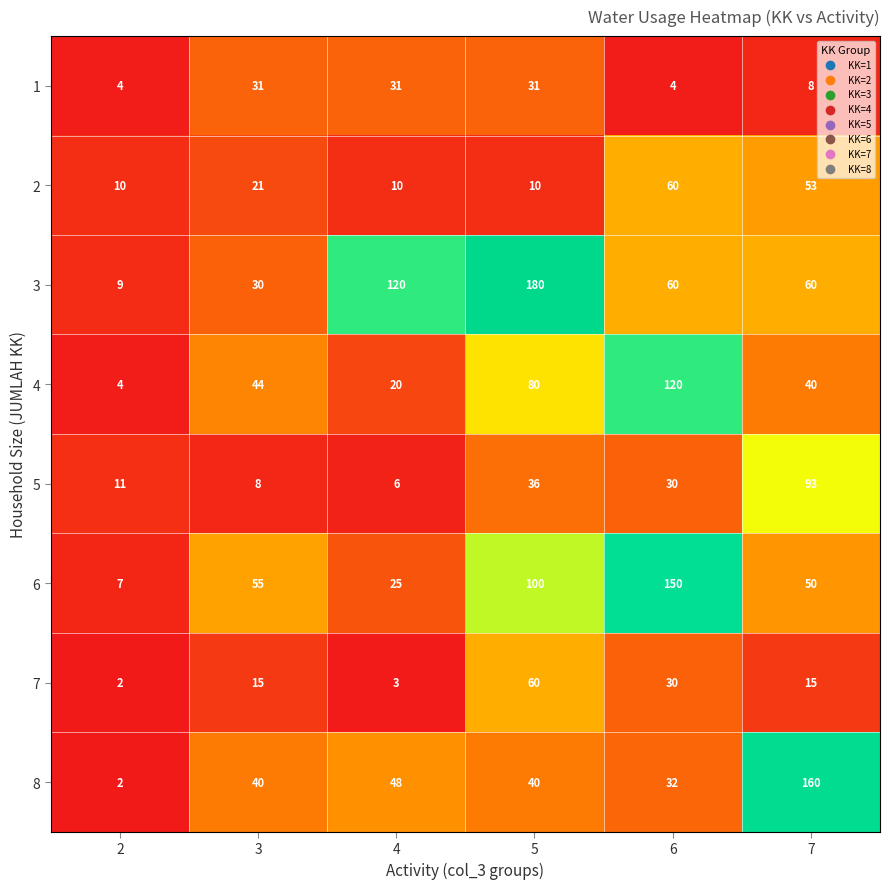

Count the 2 values in the range 10 to 53.

5